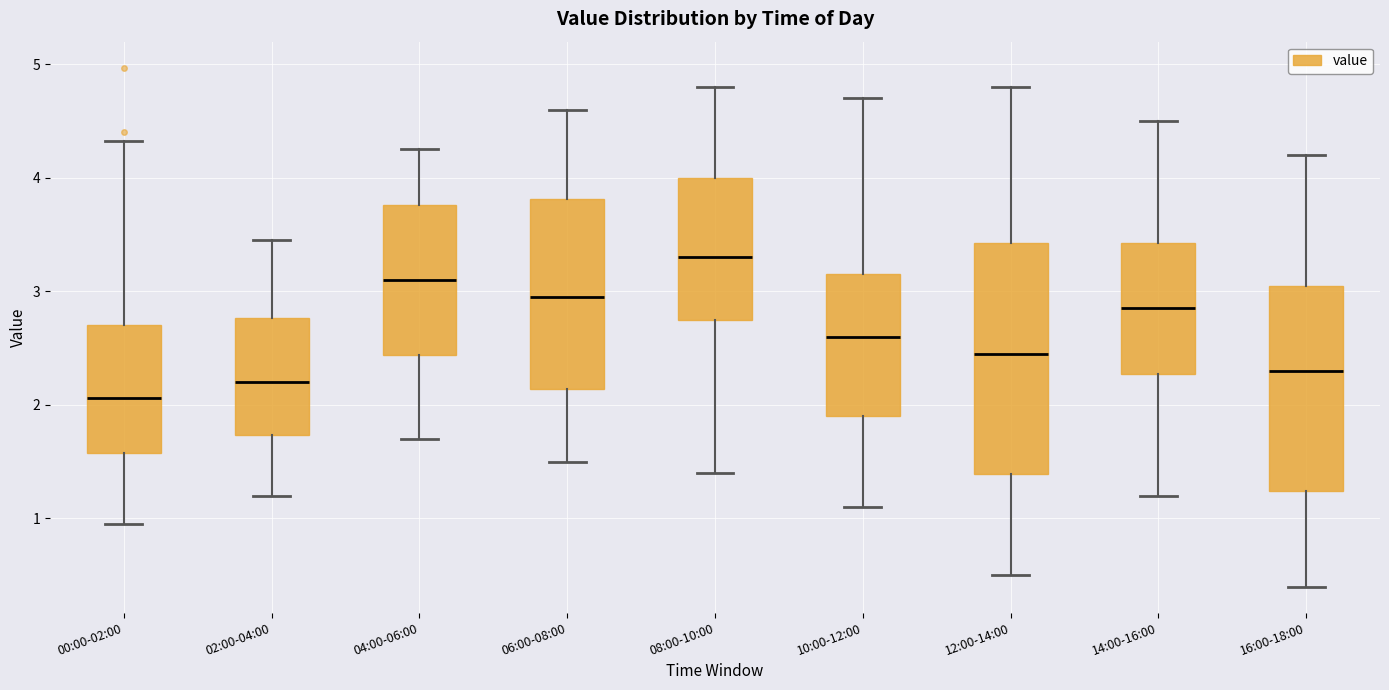

Comparing the boxes themselves (not the whiskers), which one is the tallest?

12:00-14:00